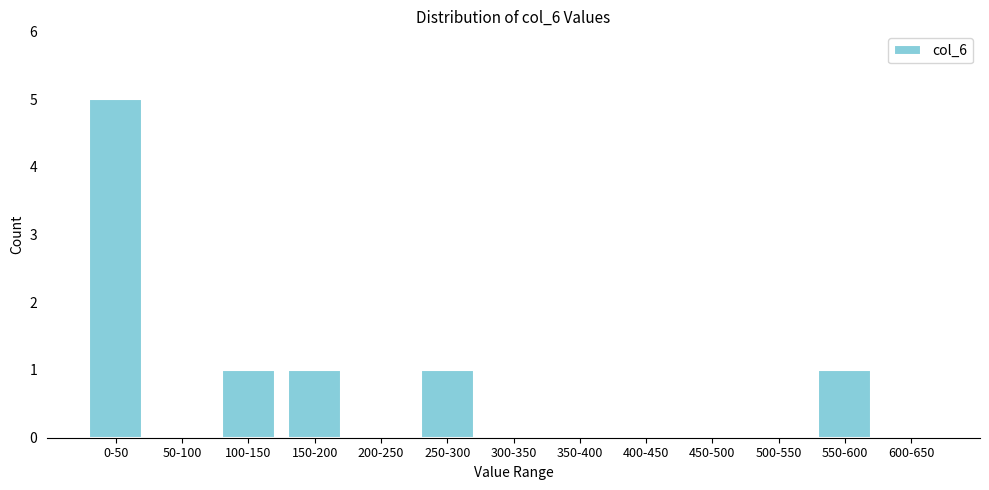

Reading left to right, transcribe all the data shown in this chart.

0-50=5	50-100=0	100-150=1	150-200=1	200-250=0	250-300=1	300-350=0	350-400=0	400-450=0	450-500=0	500-550=0	550-600=1	600-650=0